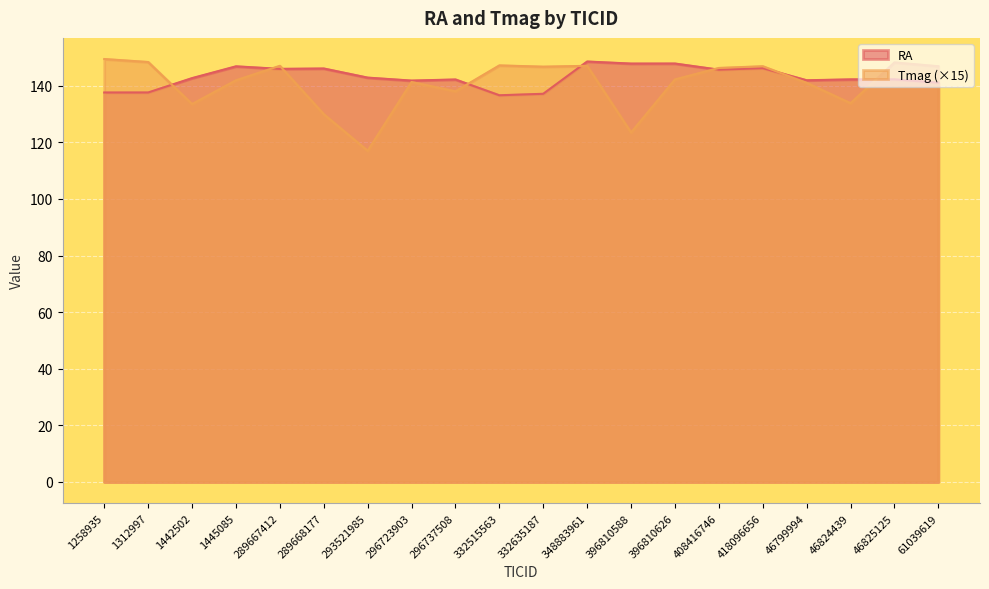

Rank the series at 1258935 from lowest to highest value.

RA, Tmag (×15)